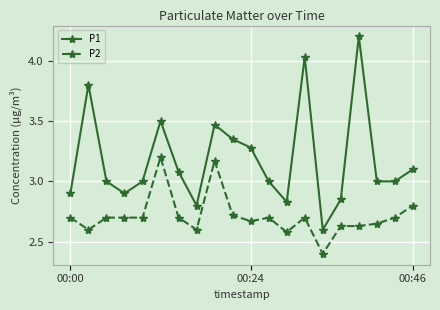

Is this an area chart (filled region under the line)?

No